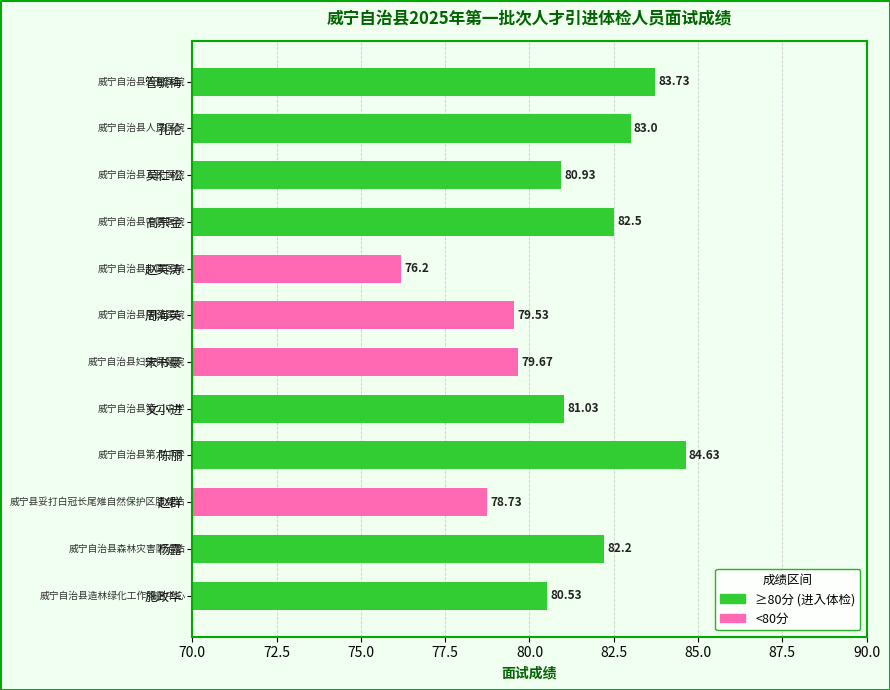

What is the value of the 4th bar from the left?

82.5